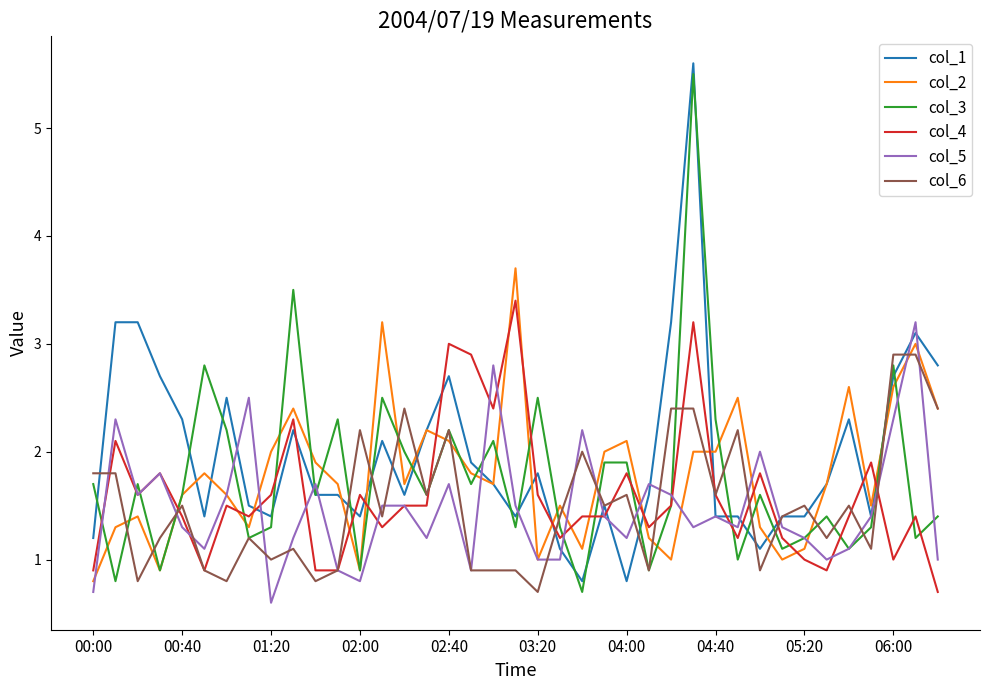

What is the highest value of the col_5 series?

3.2